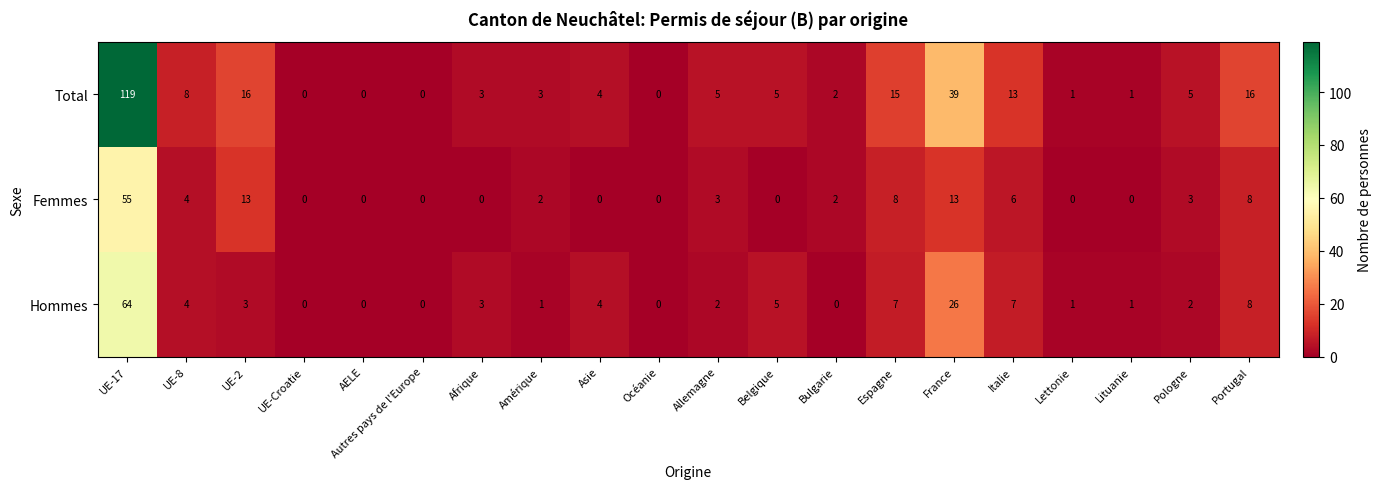

Read the Femmes value at Allemagne.

3